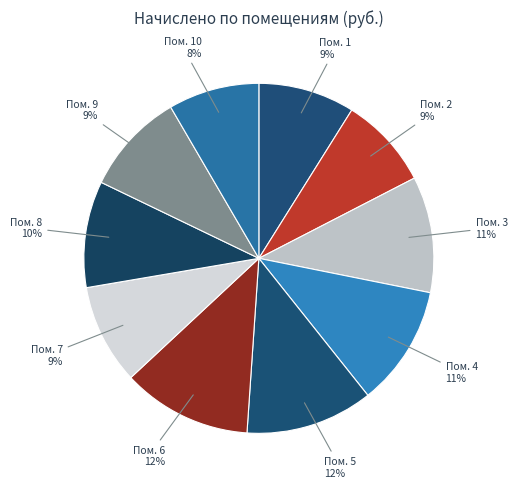

How many segments does this pie chart have?

10